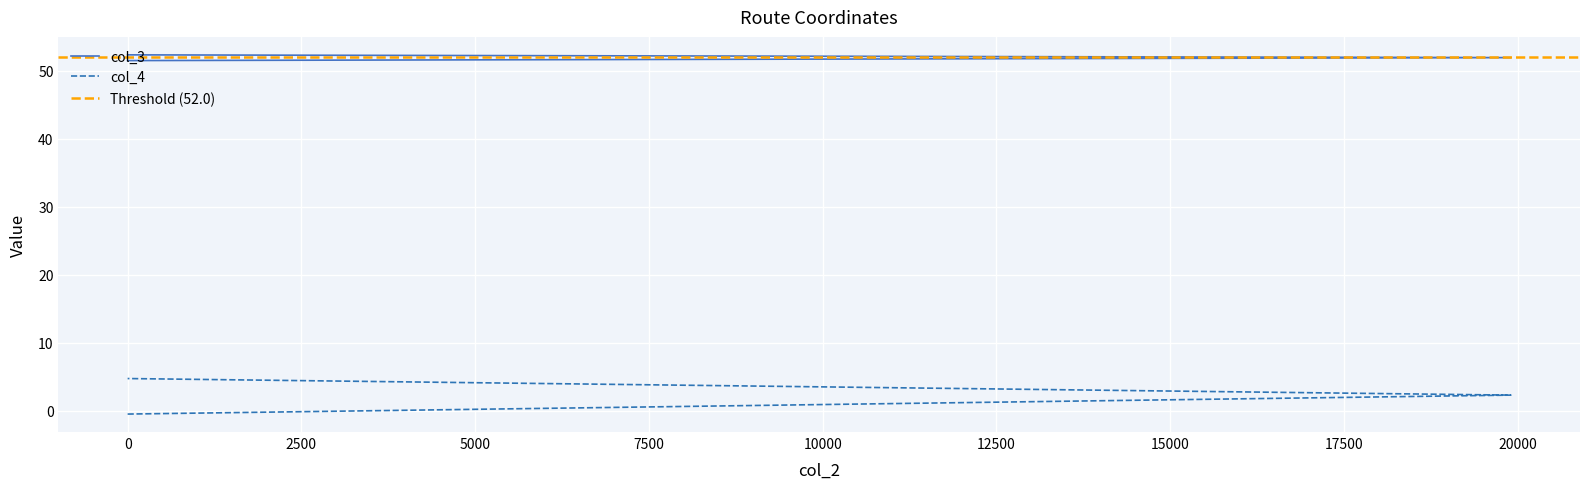

The col_4 series shows 1.5 at 0. True or false?

False